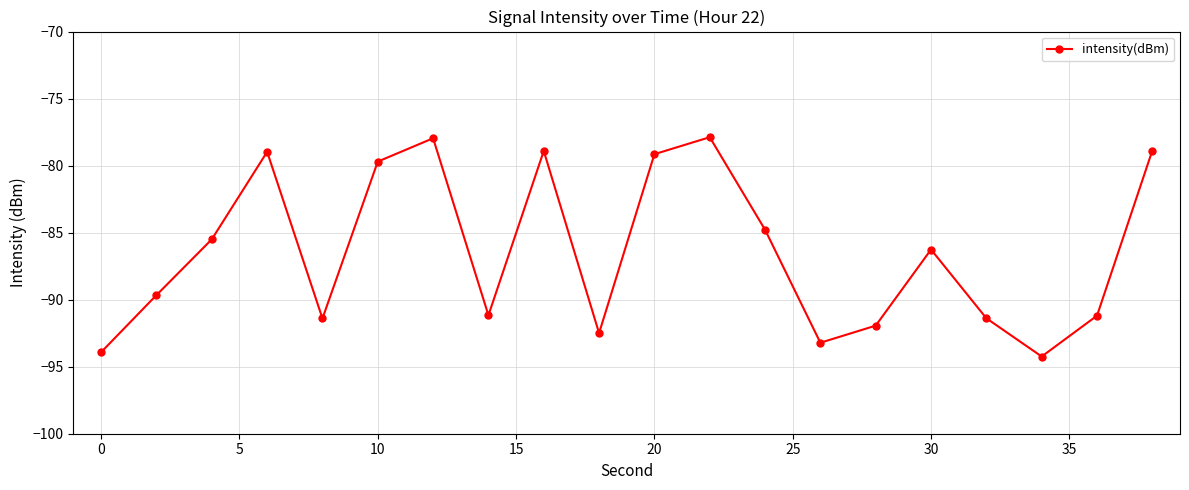

What is the value of the 20th point from the left?

-78.9